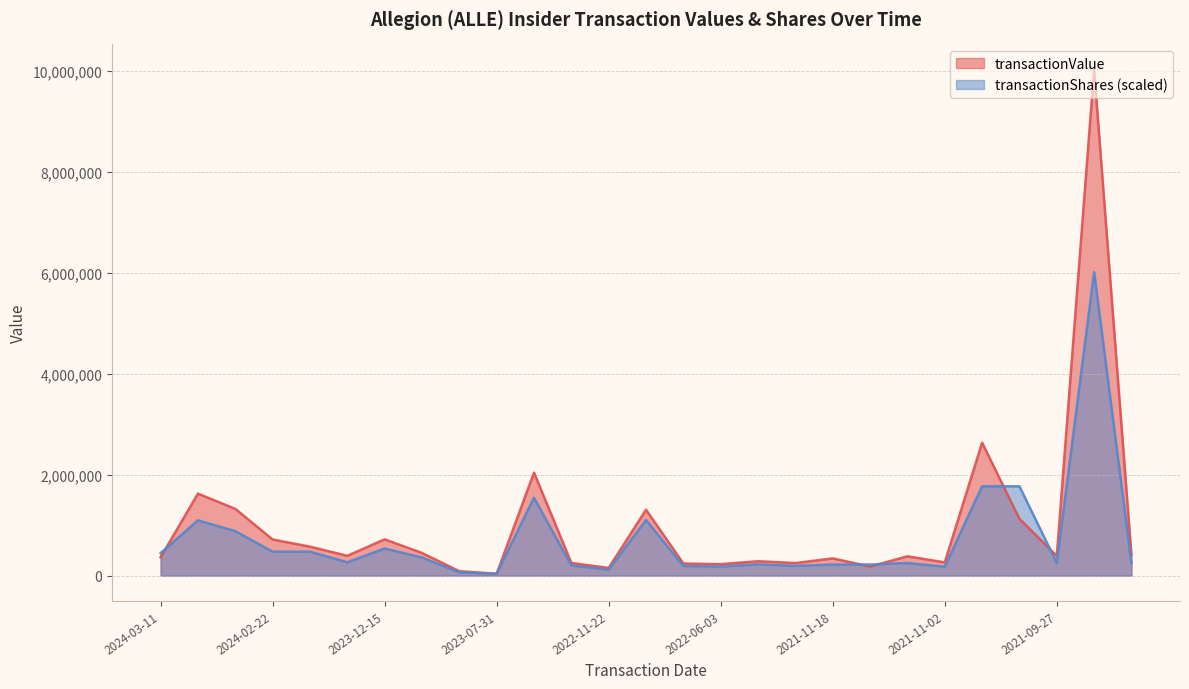

Rank the series by their maximum value, from lowest to highest.

transactionShares (scaled), transactionValue